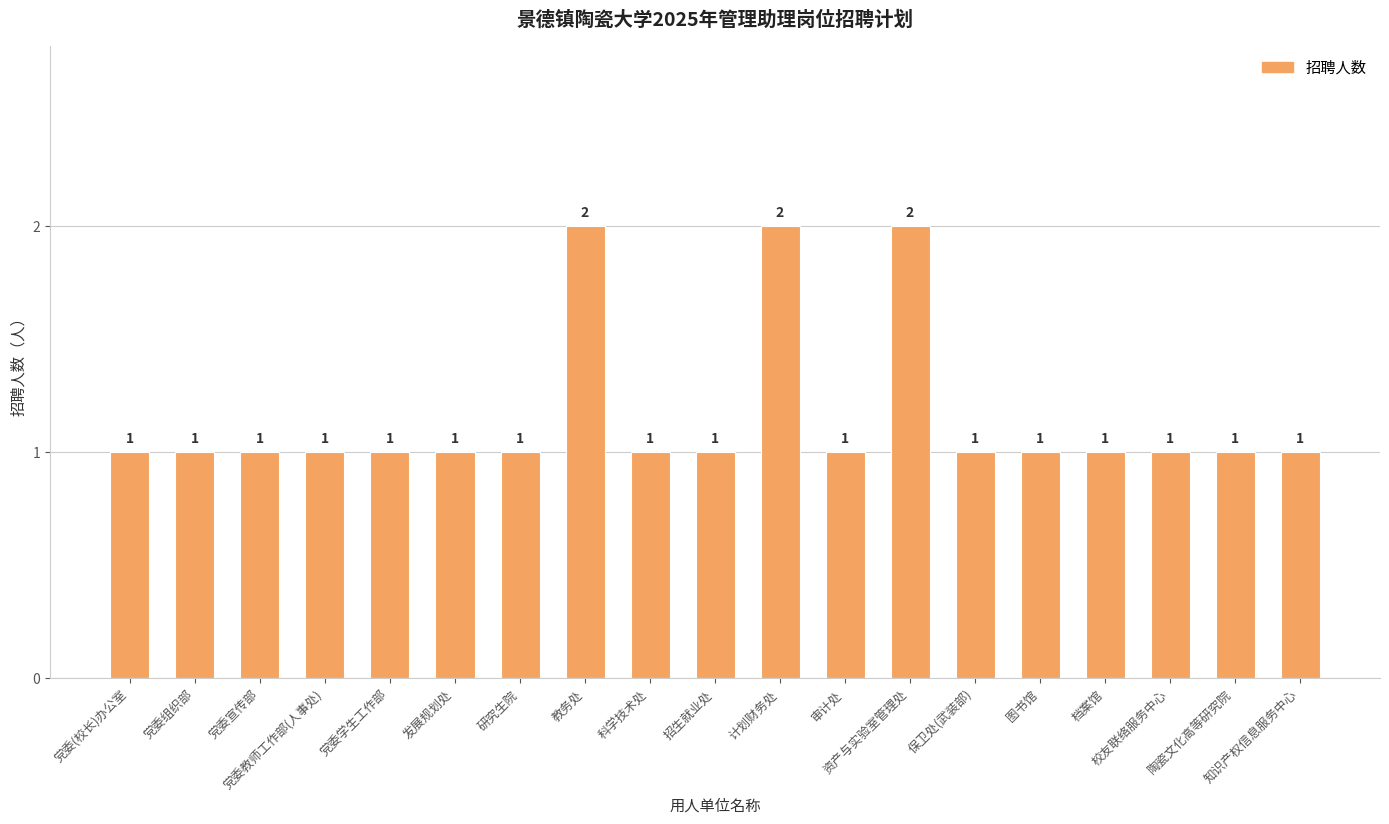

How many data points does each series have?

19